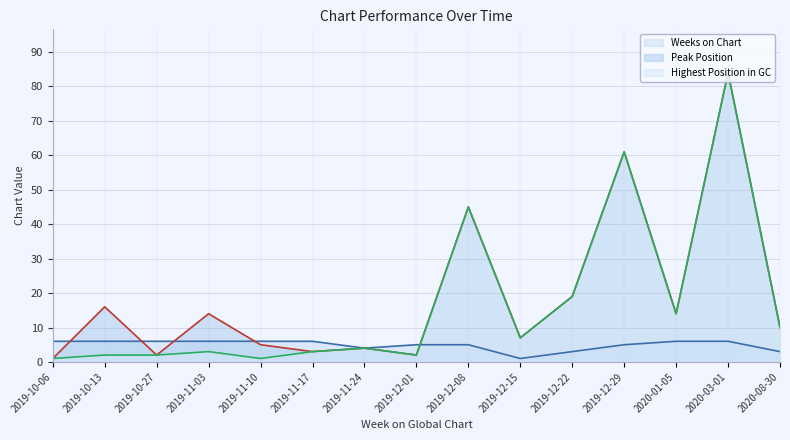

What is the value of the Weeks on Chart point at the 9th from the left?

5